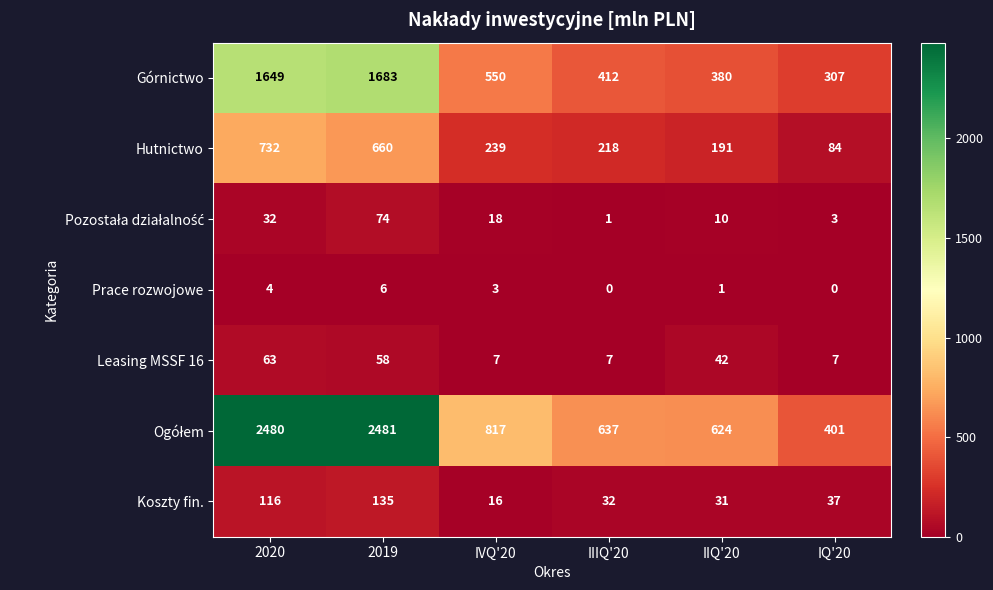

Rank the categories by Hutnictwo value from highest to lowest.

2020, 2019, IVQ'20, IIIQ'20, IIQ'20, IQ'20